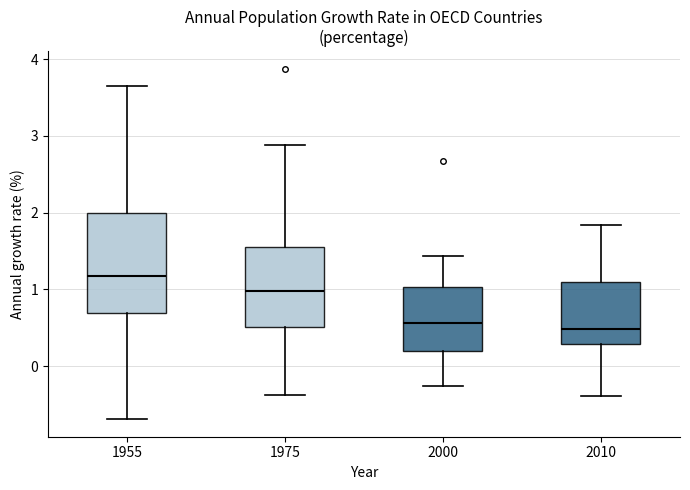

Which box has the highest median line?

1955